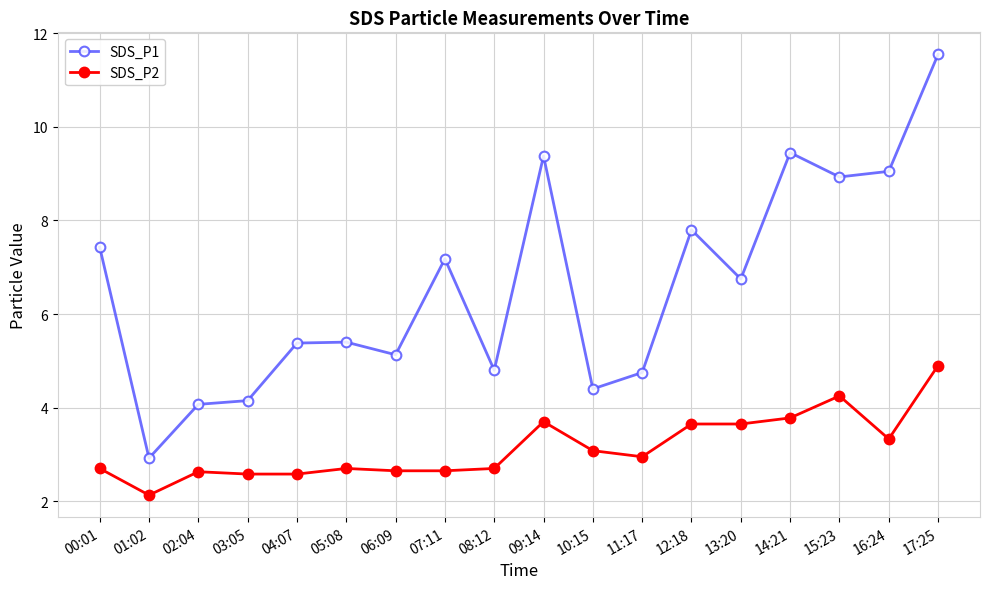

In SDS_P1, how many points are higher than both neighbors (excluding endpoints)?

5